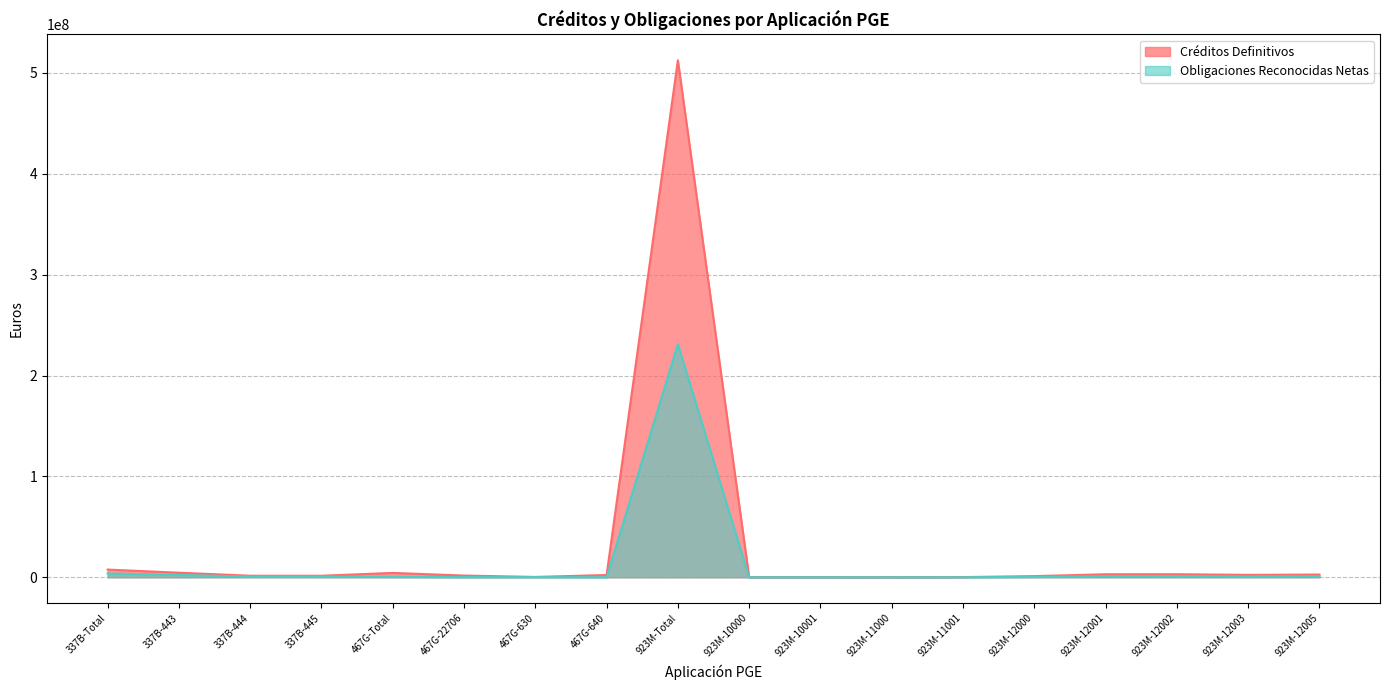

Where is Obligaciones Reconocidas Netas nearest to the value 115586234?

337B-Total